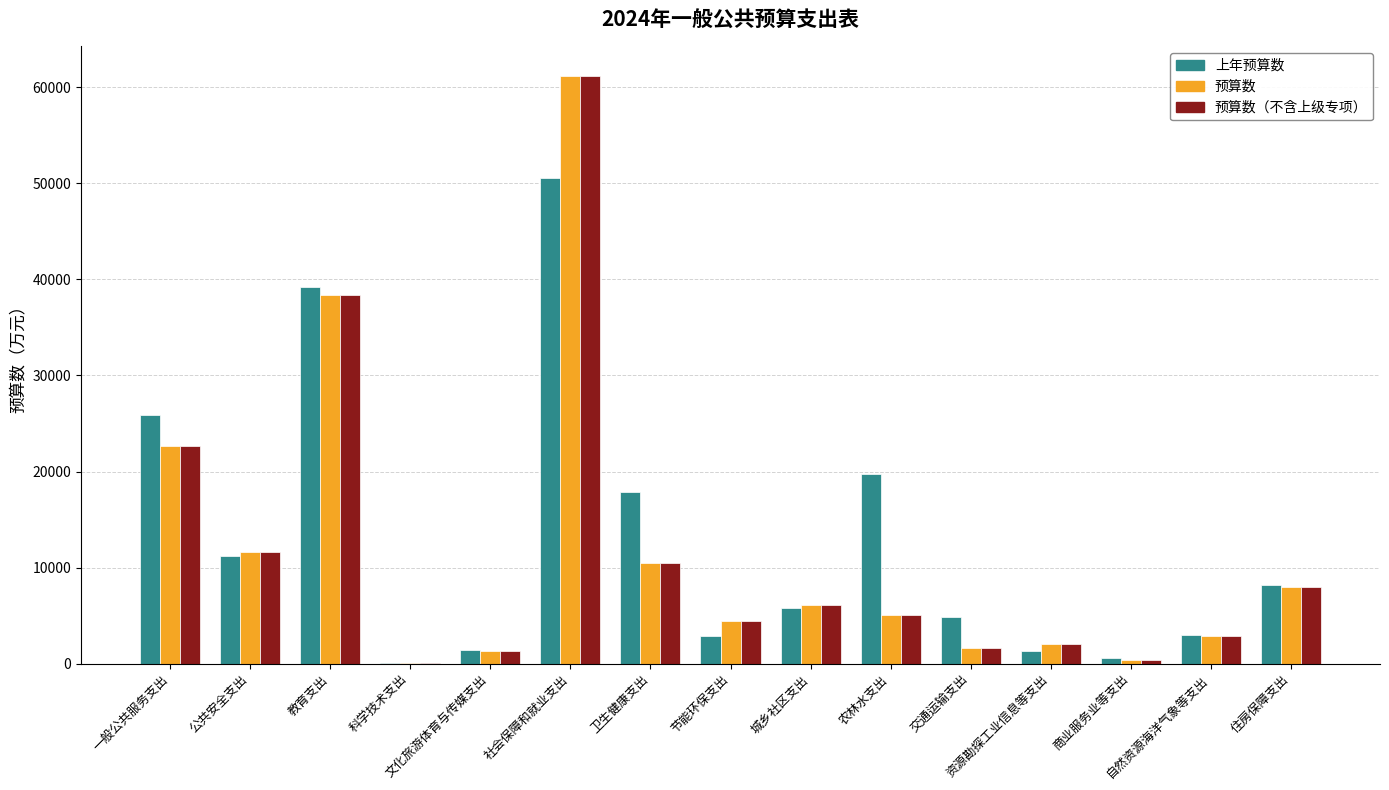

Where does the 预算数 series first go above 5060?

一般公共服务支出